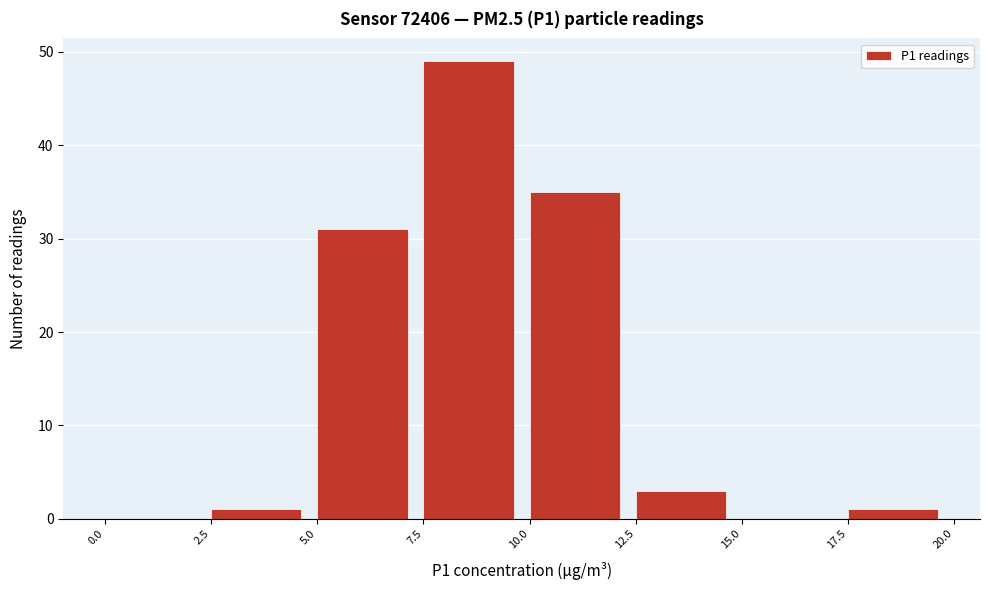

Over which range of the x-axis is the bar tallest?

7.5 to 10.0